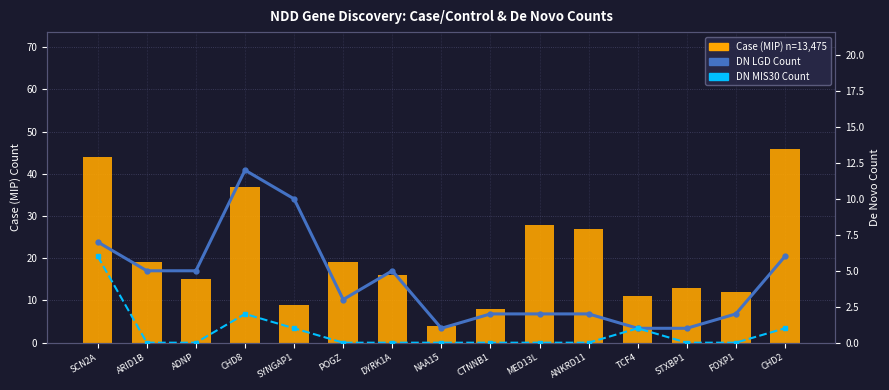

At which category does the chart reach its peak across all series?

CHD2